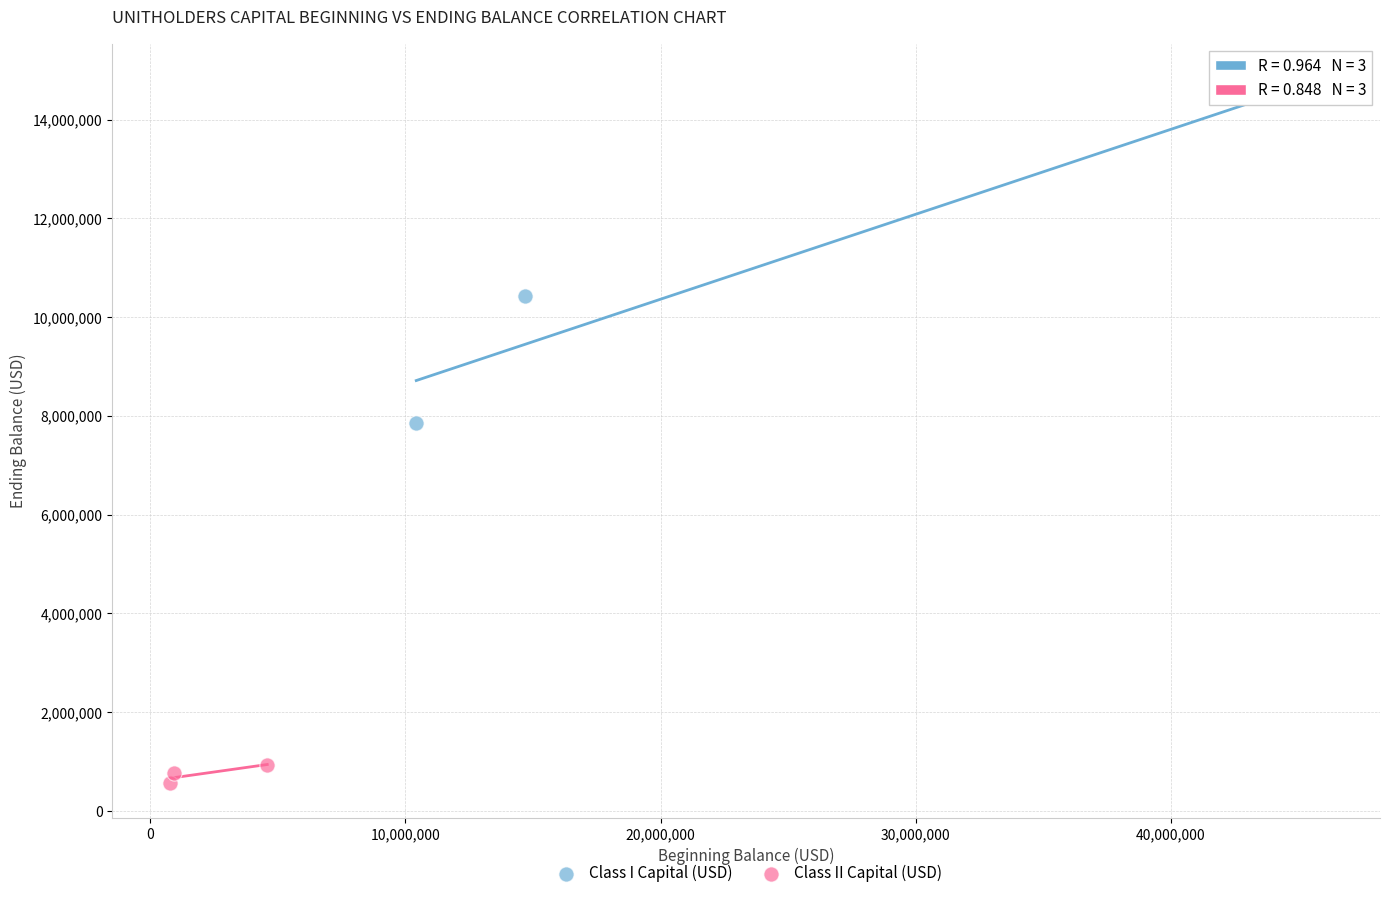

Which series reaches the maximum Y coordinate?

Class I Capital (USD)